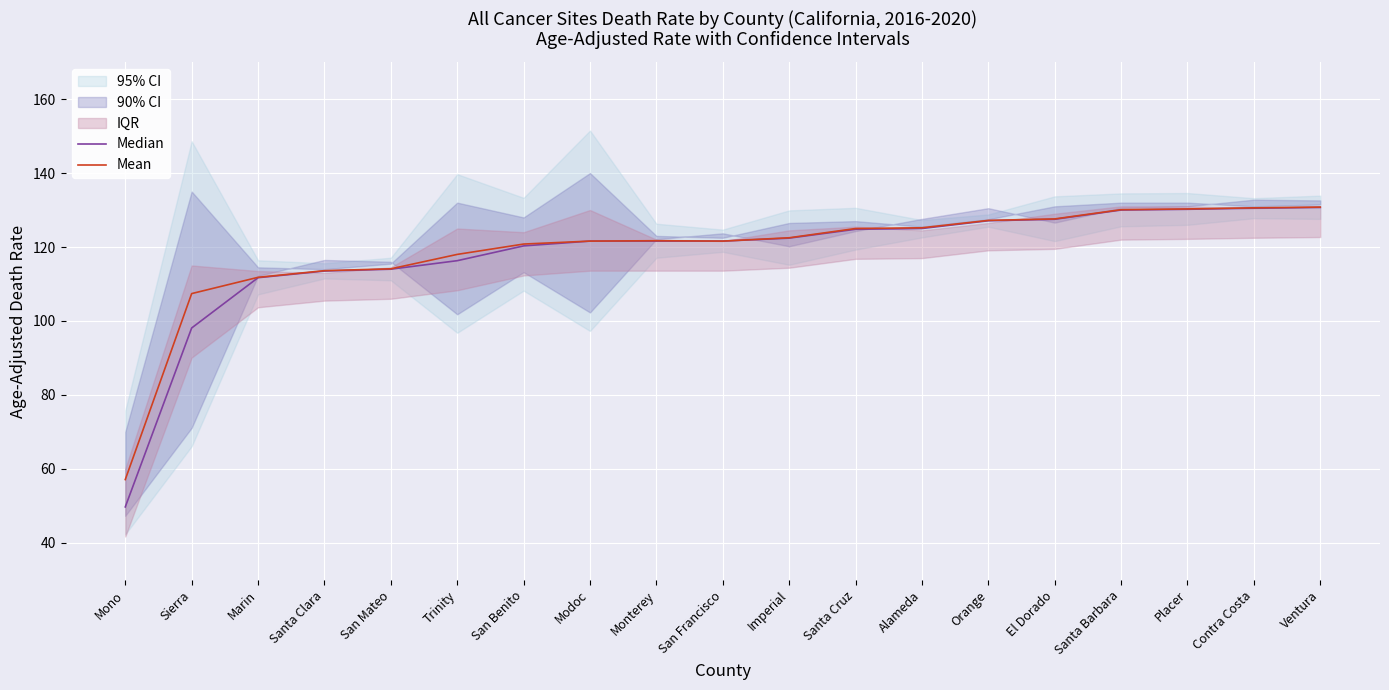

Does the chart display data point markers on the line(s)?

No